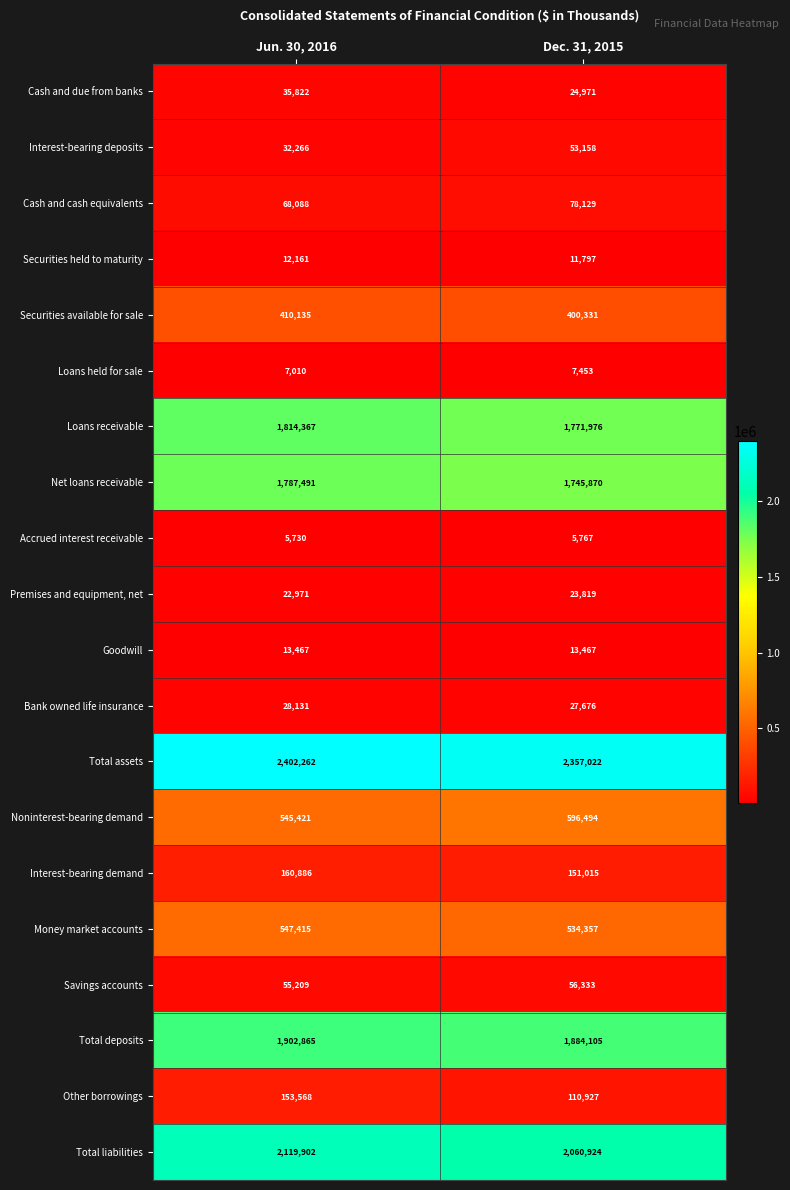

What is the maximum value shown in the chart?

2402262